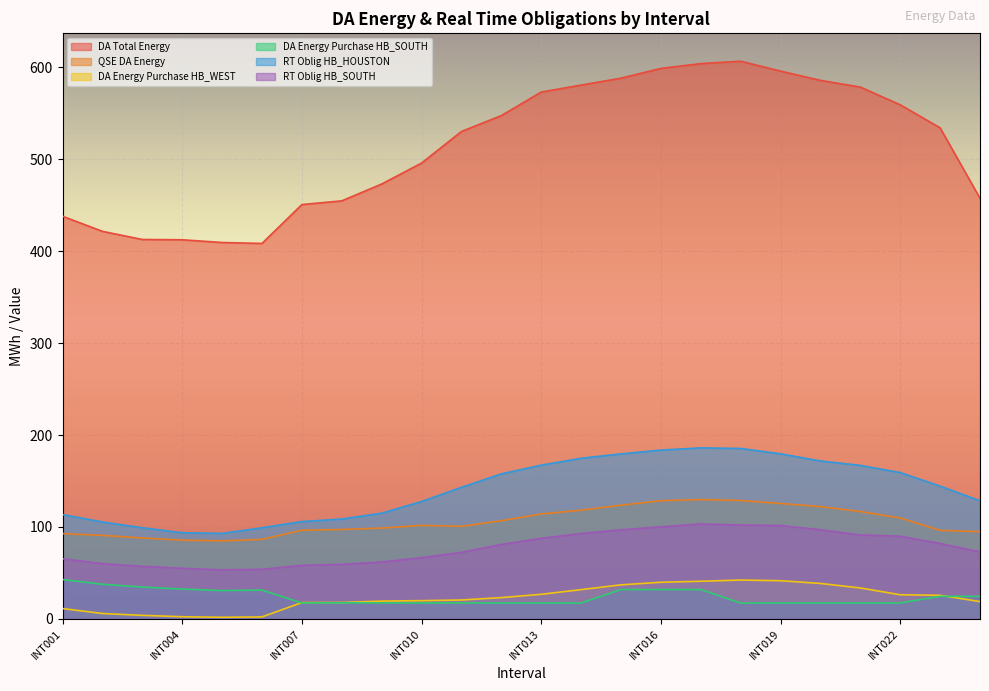

How many distinct data groups are displayed?

6